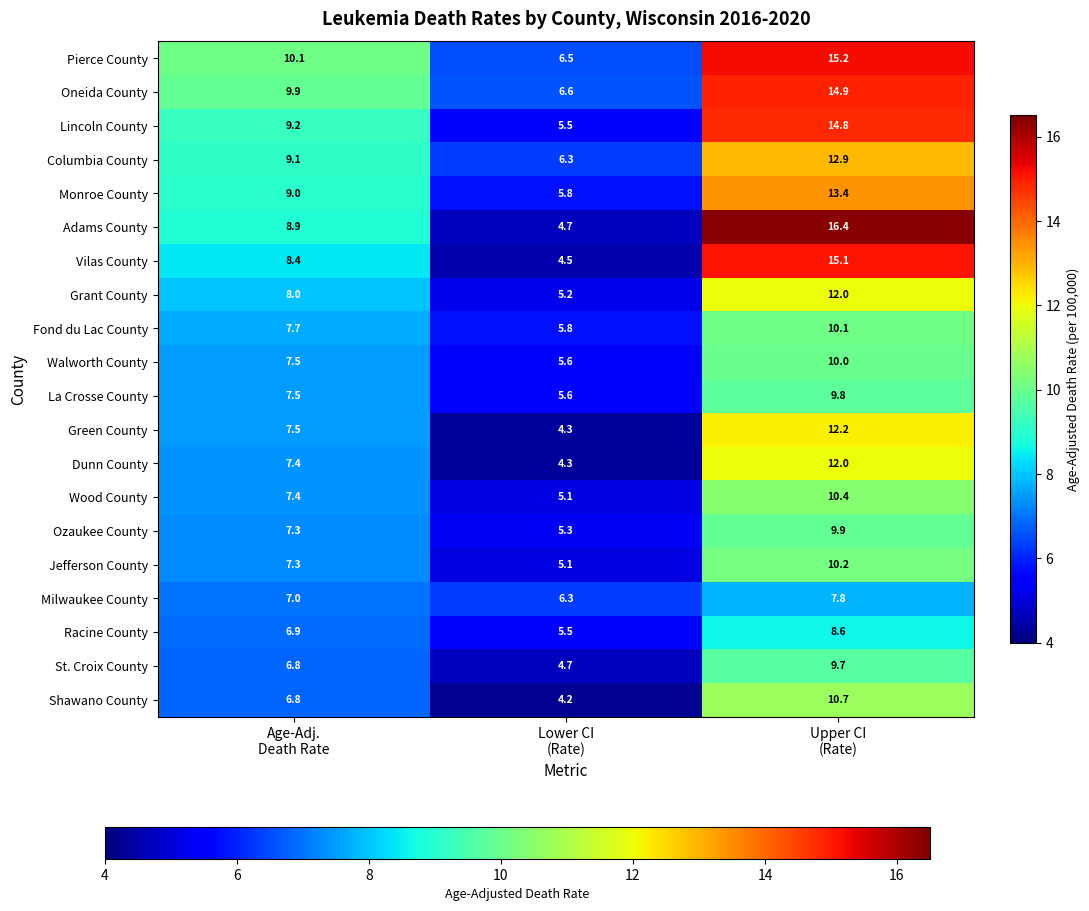

Which label corresponds to the smallest value in the chart?

Lower CI
(Rate)